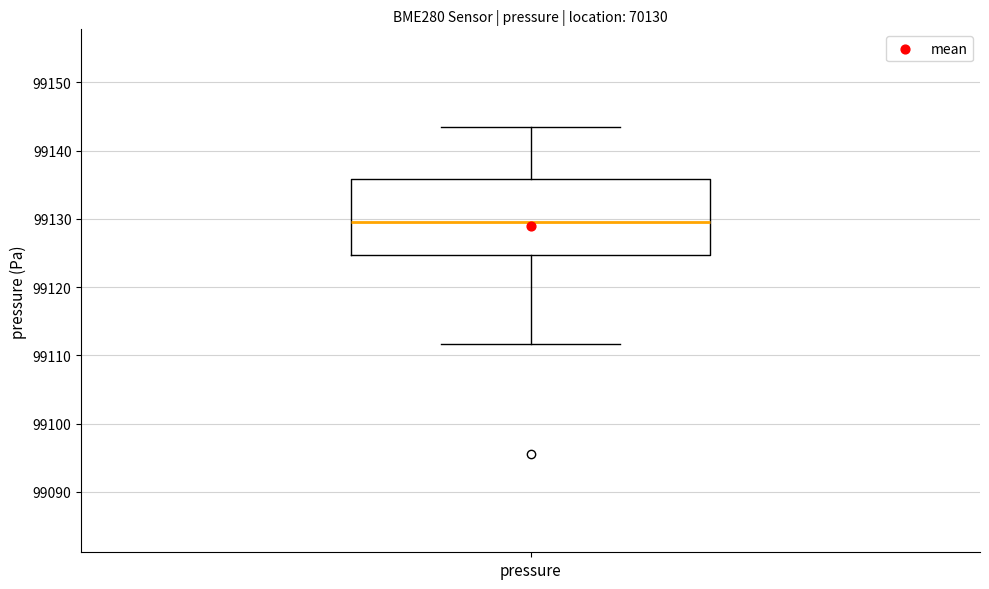

Where does the lower whisker of the box for pressure end on the y-axis? The values are not printed on the chart, so give them approximately, as read against the axis.

99112